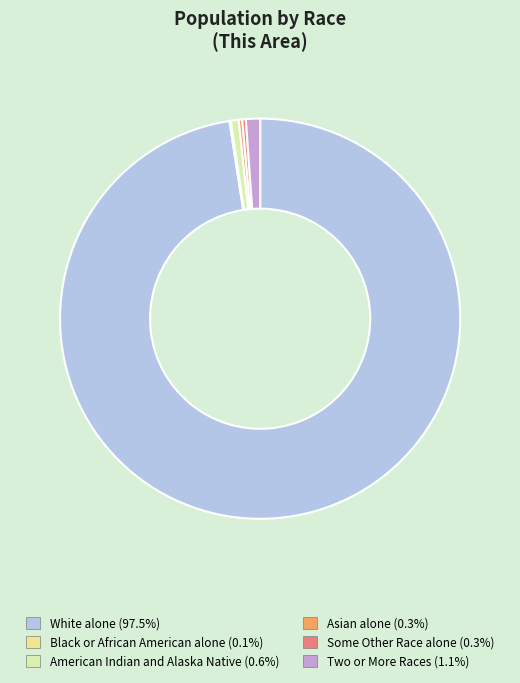

Does any single category account for the majority?

Yes